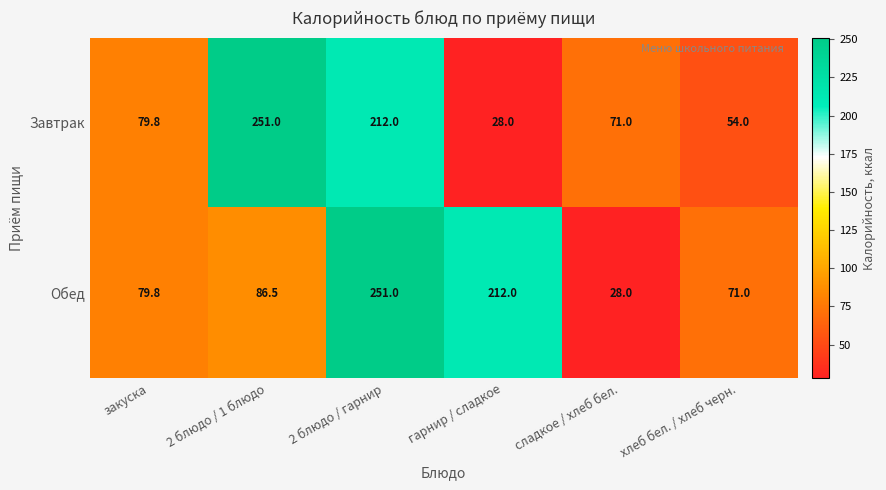

How many data points does each series have?

6